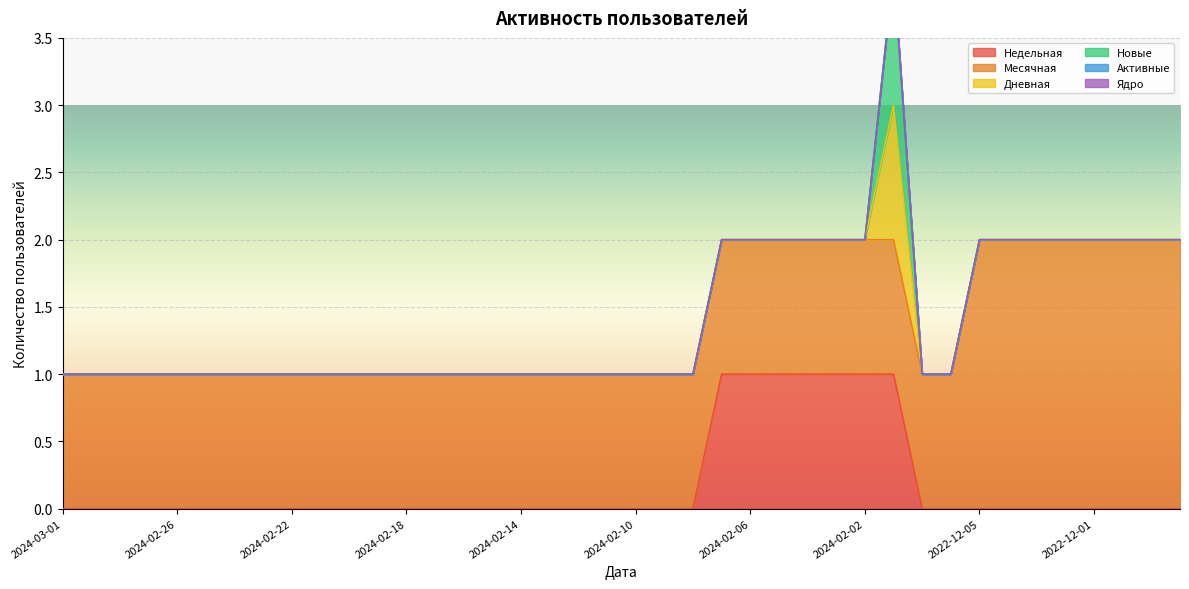

At which label is Дневная closest to 0?

2024-03-01